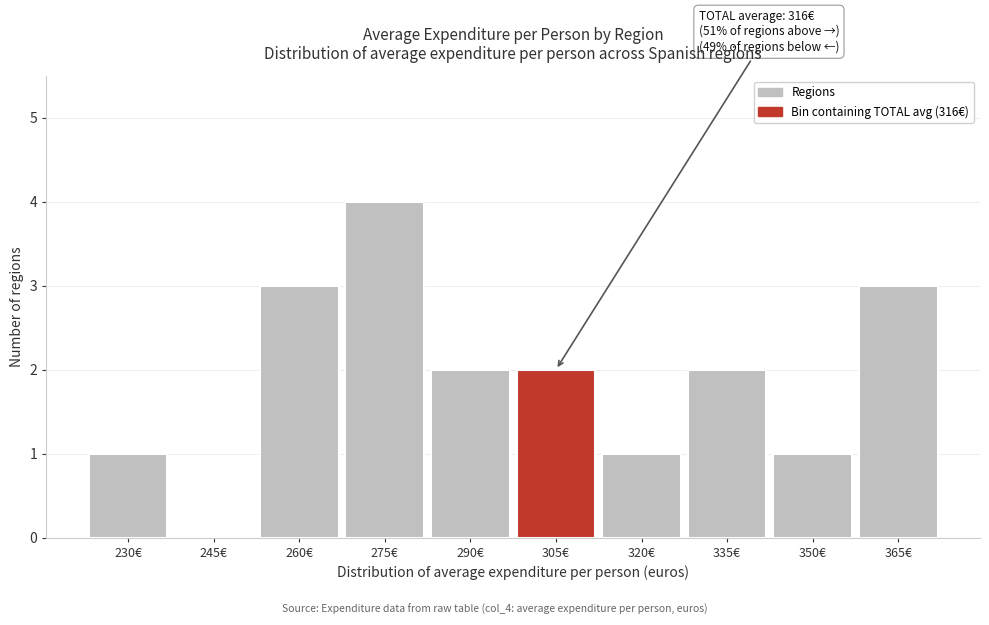

Reading left to right, what are all the values shown in this chart?

230€=1	245€=0	260€=3	275€=4	290€=2	305€=2	320€=1	335€=2	350€=1	365€=3